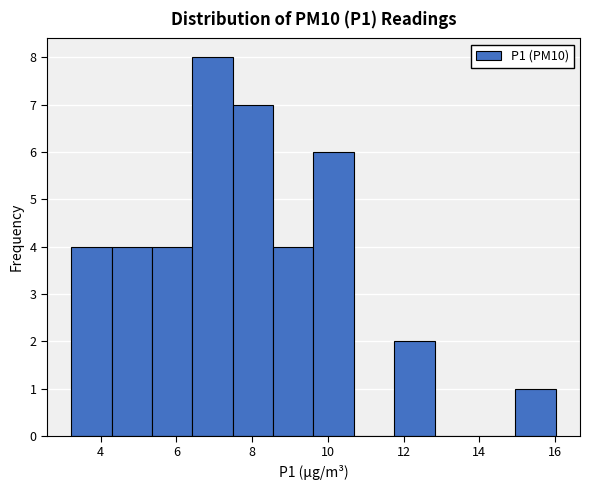

Reading left to right, transcribe this chart: for each bar, give the range it covers on the x-axis and its height. Neither the bar edges nor the heights are printed on the chart, so give them approximately, as read against the axes.

3.2 to 4.2: 4
4.2 to 5.4: 4
5.4 to 6.4: 4
6.4 to 7.4: 8
7.4 to 8.6: 7
8.6 to 9.6: 4
9.6 to 10.6: 6
10.6 to 11.8: 0
11.8 to 12.8: 2
12.8 to 13.8: 0
13.8 to 15.0: 0
15.0 to 16.0: 1